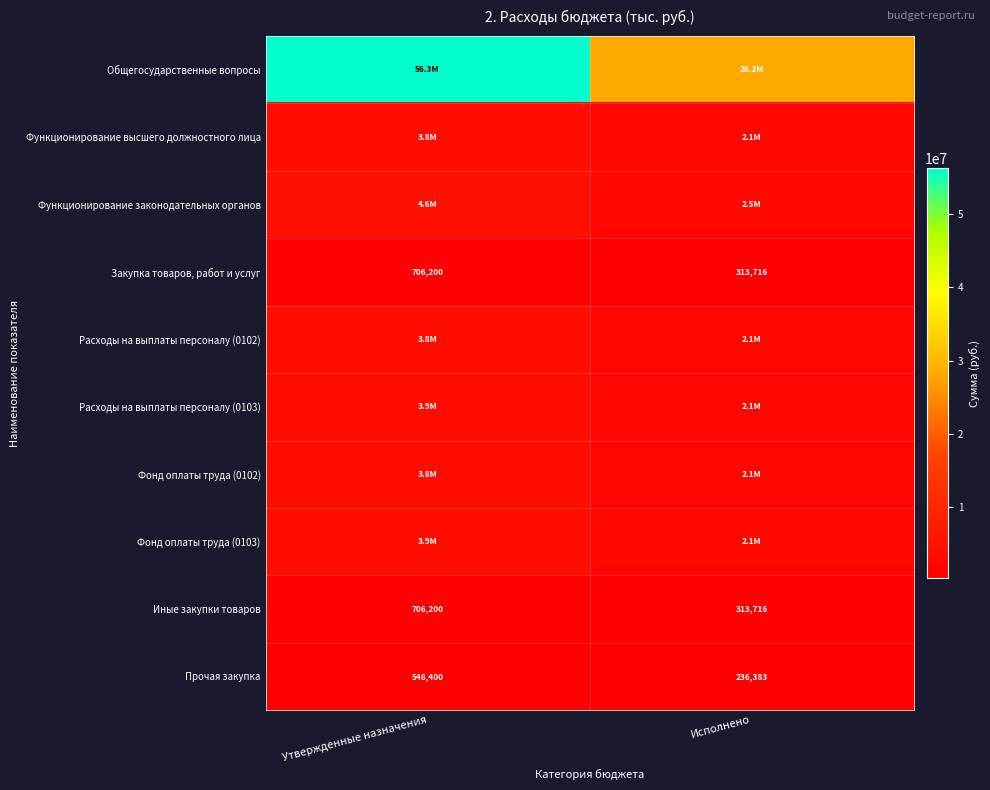

Rank the categories by Прочая закупка value from lowest to highest.

Исполнено, Утвержденные назначения